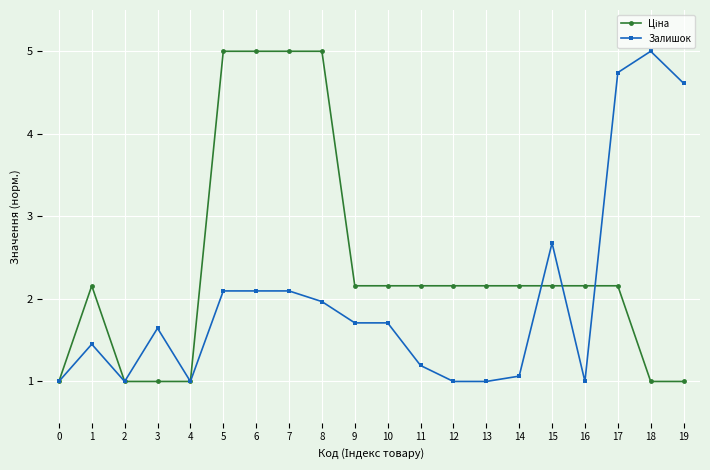

Count the number of categories in the chart.

20